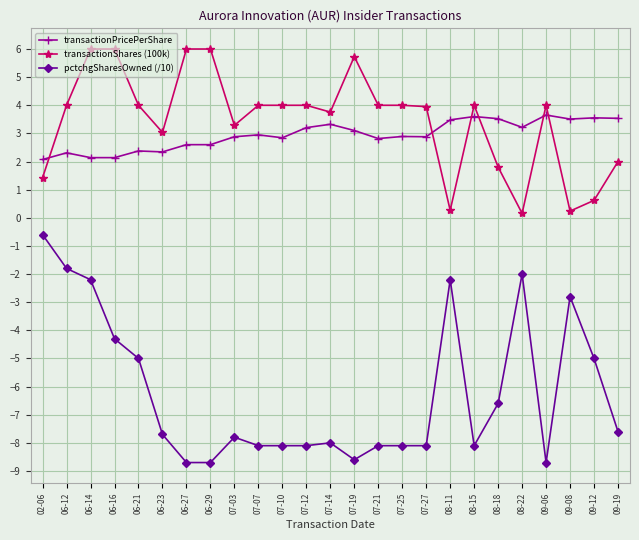

How many times do transactionShares (100k) and transactionPricePerShare cross each other?

6